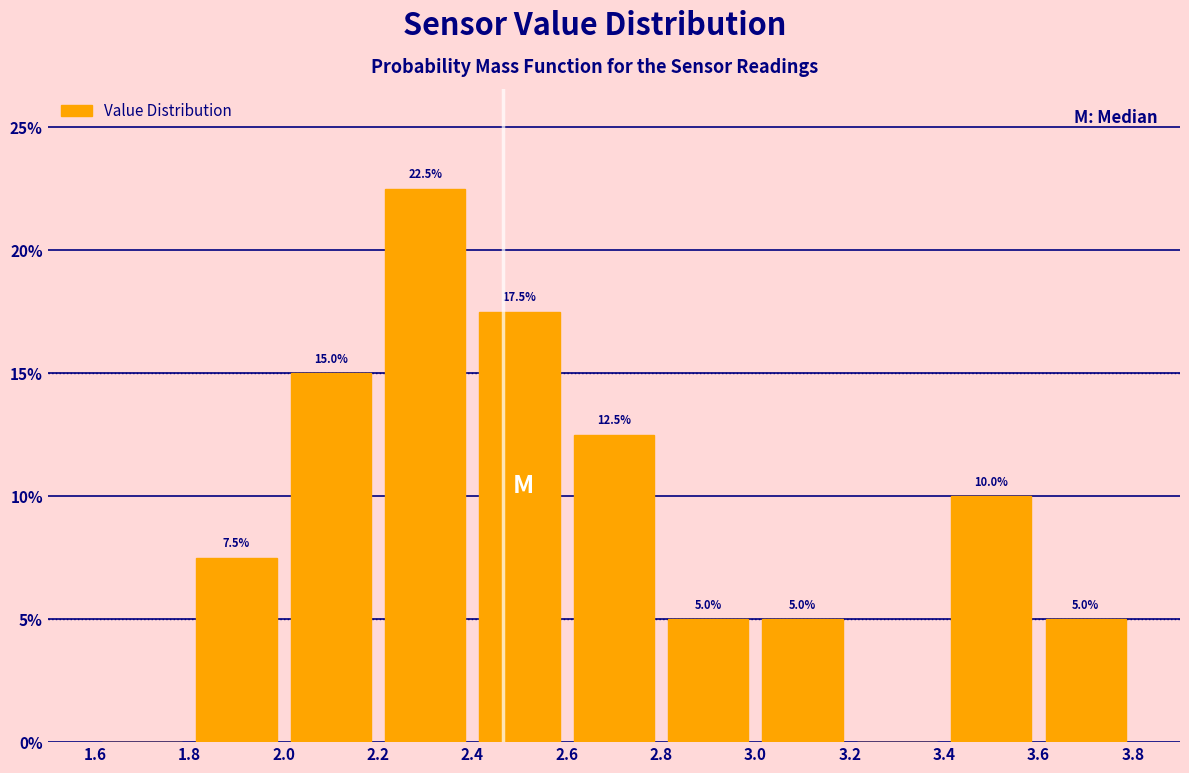

Which range on the x-axis has the tallest bar?

2.2 to 2.4